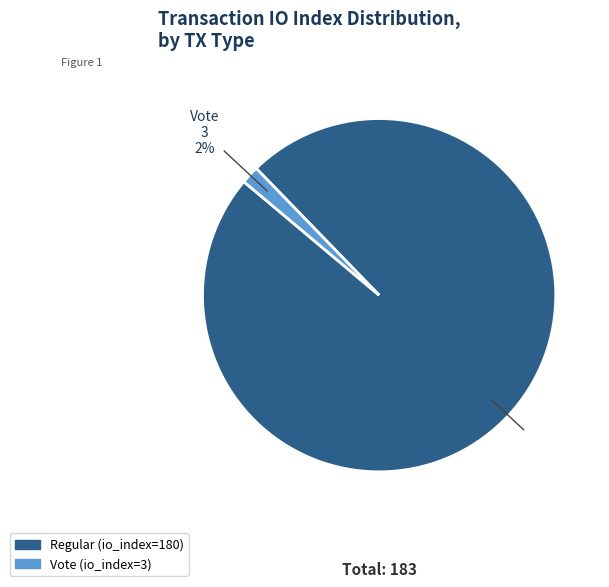

How many slices are in this pie chart?

2